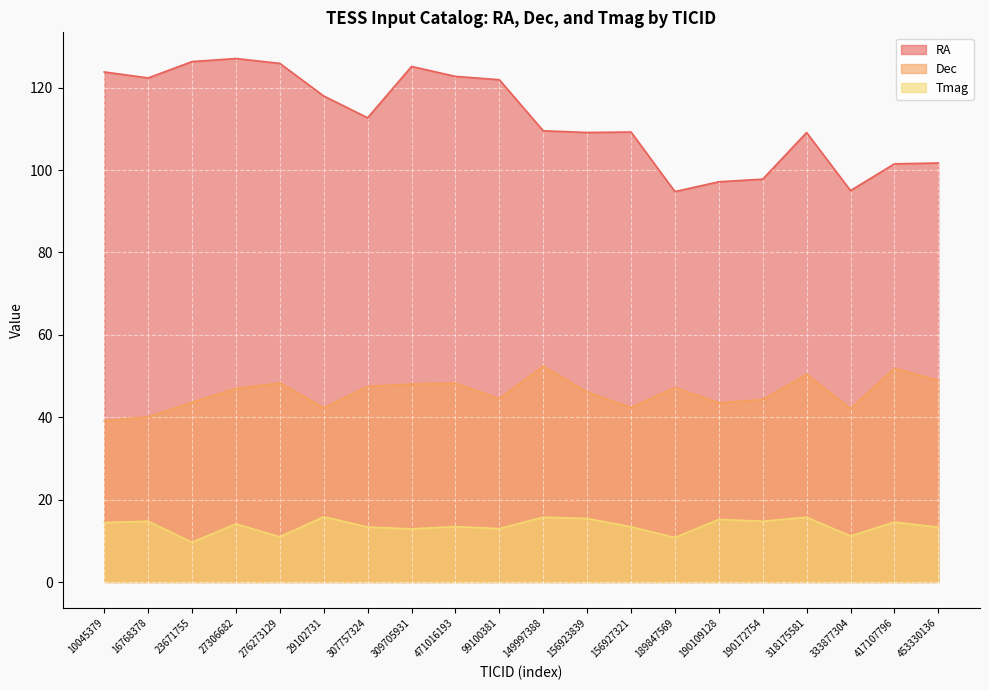

True or false: RA and Dec intersect in this chart.

False